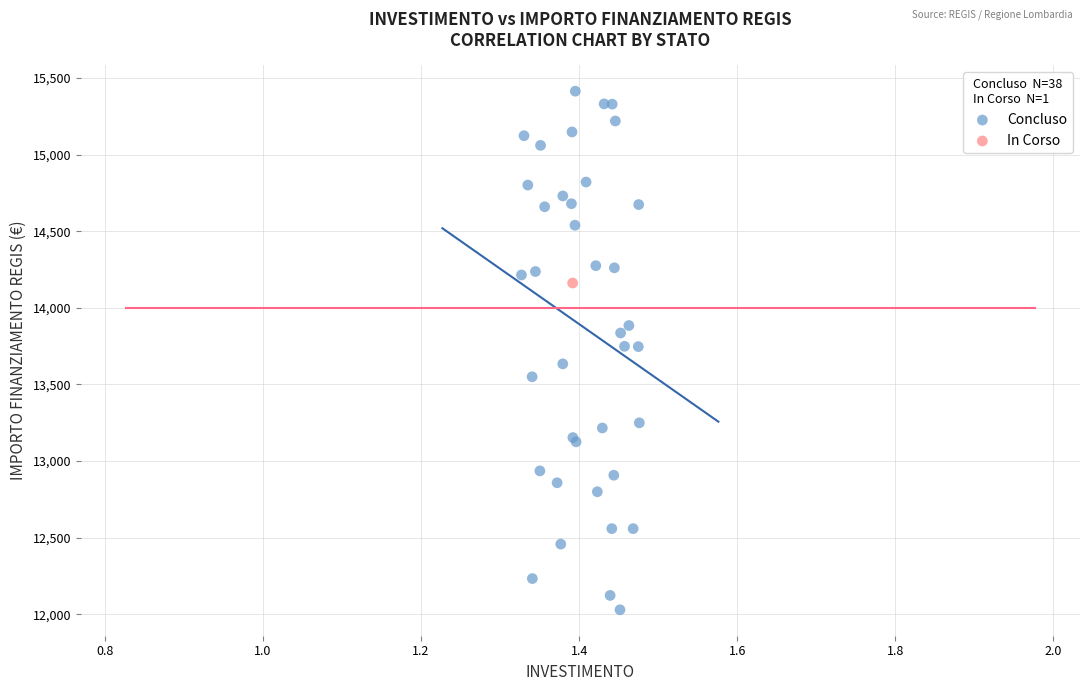

What are all the series names shown in the legend?

Concluso, In Corso